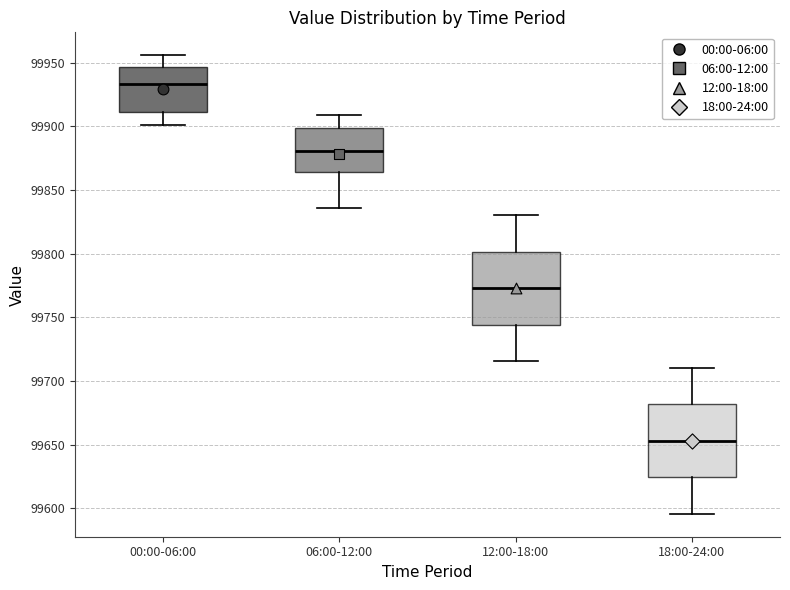

Reading left to right, transcribe this box plot: for each box, give where its median line is, the range the box spans, and where its two whiskers end, as read against the y-axis. The values are not printed on the chart, so give them approximately, as read against the axis.

00:00-06:00: median 99935, box 99910 to 99945, whiskers 99900 to 99955
06:00-12:00: median 99880, box 99865 to 99900, whiskers 99835 to 99910
12:00-18:00: median 99775, box 99745 to 99800, whiskers 99715 to 99830
18:00-24:00: median 99655, box 99625 to 99680, whiskers 99595 to 99710